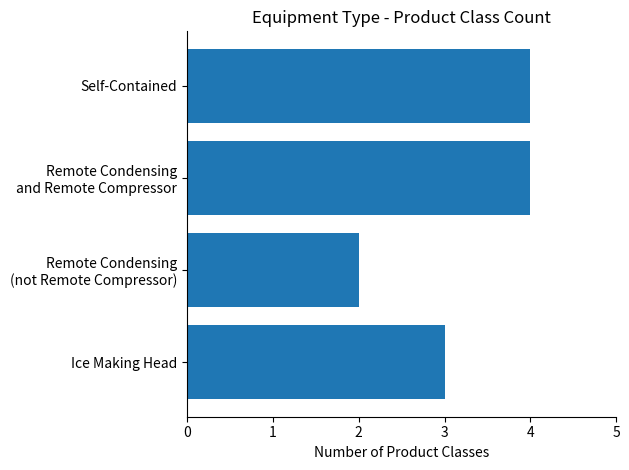

True or false: the data shows 1 at Ice Making Head.

False